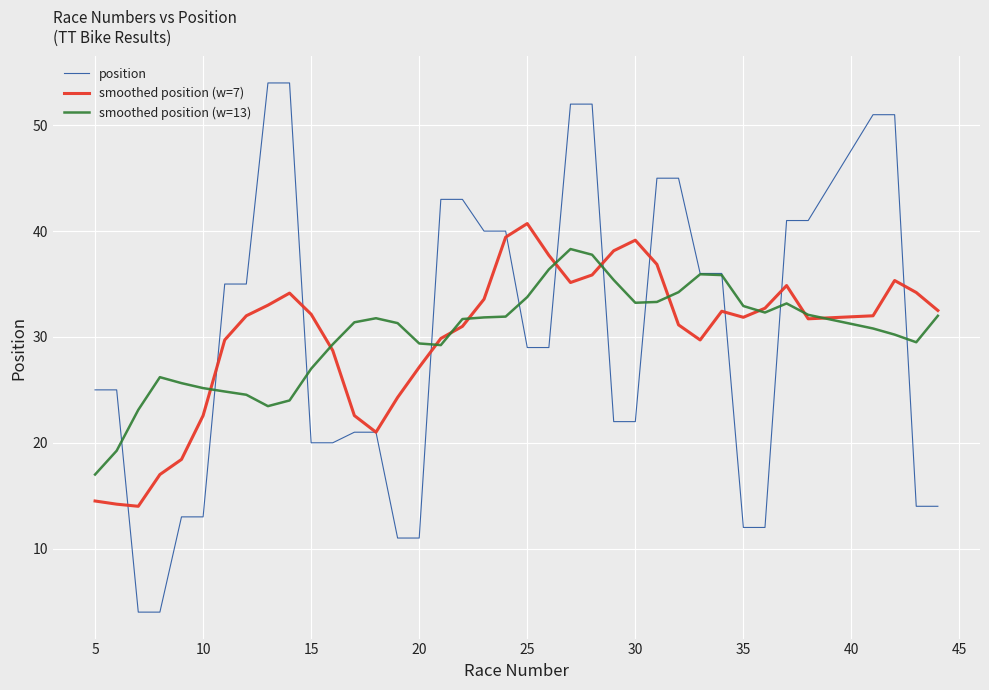

Which series has the widest spread of values?

position